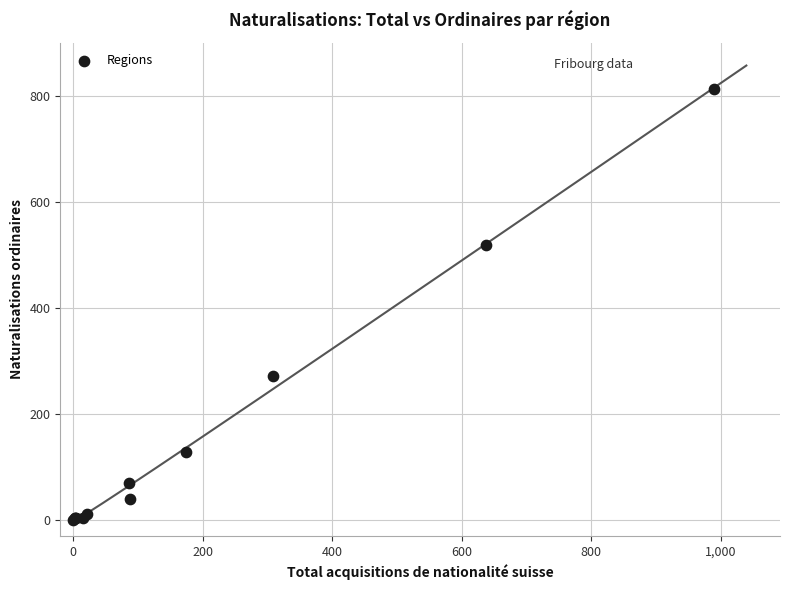

What Y value in the scatter plot is closest to 406?

519